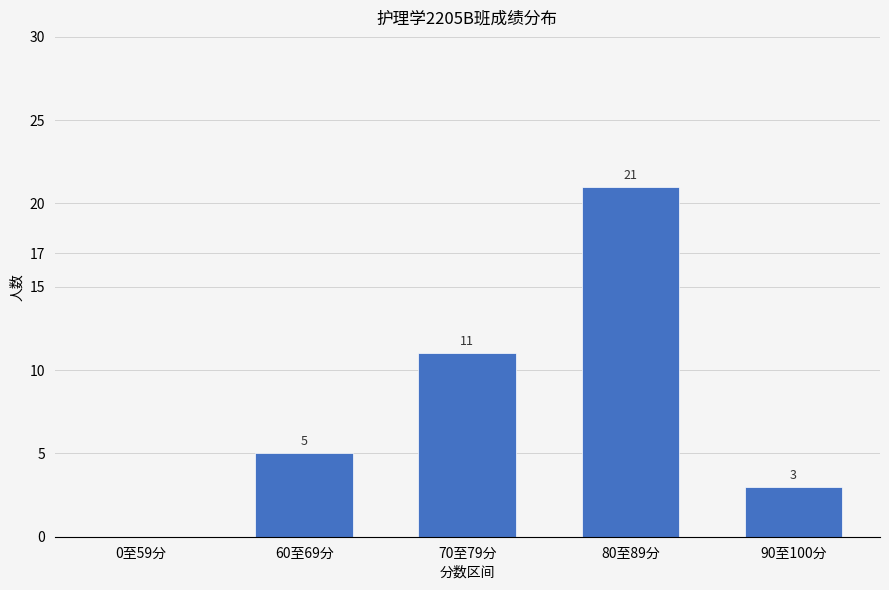

Is it true that the value at 60至69分 is 5?

True